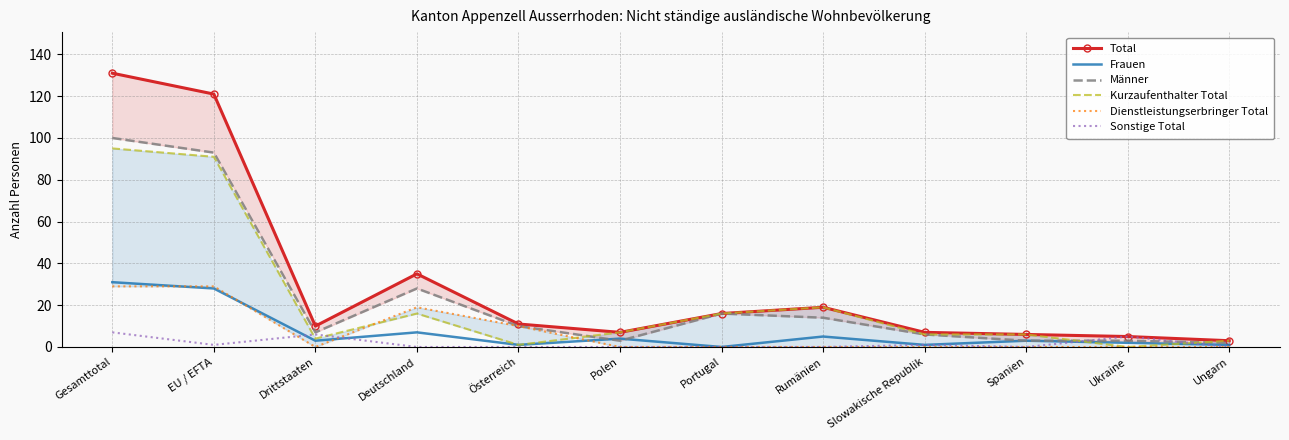

What is the value of the Kurzaufenthalter Total point at the 6th from the left?

7